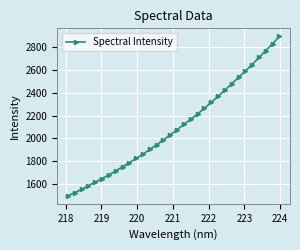

What is the value of the 26th point from the left?

2533.8